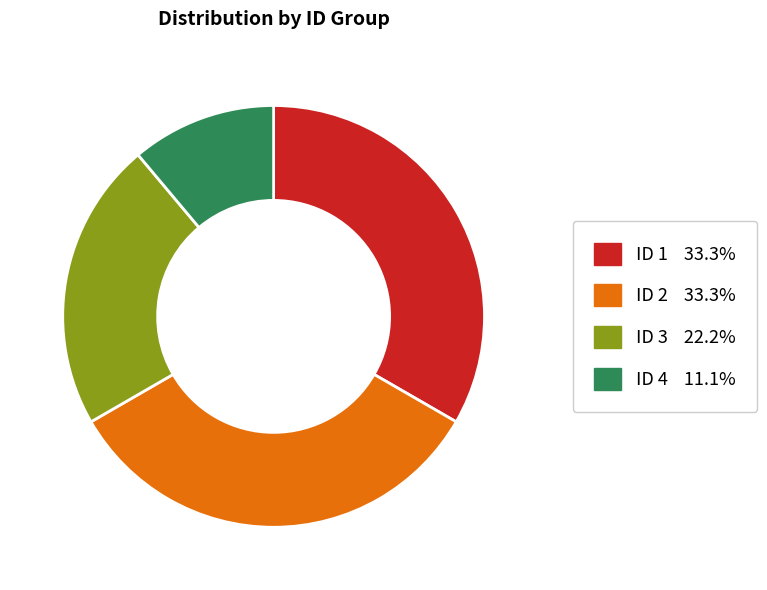

What is the ratio of the value at ID 2 to the value at ID 1?

1.0